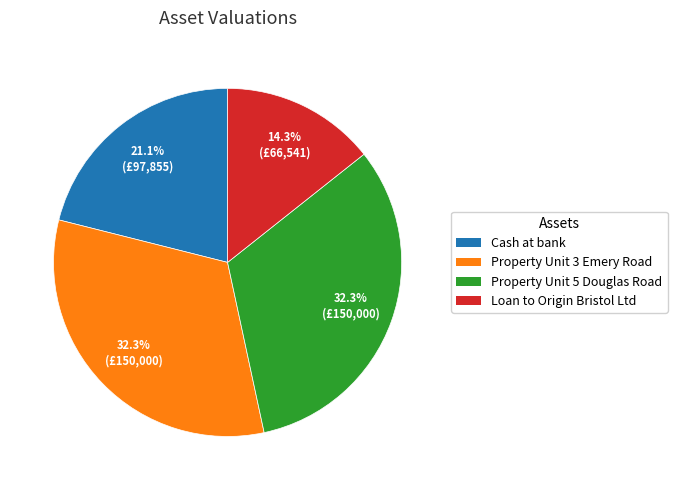

To the nearest percent, what is the combined percentage of Property Unit 5 Douglas Road and Cash at bank?

53%